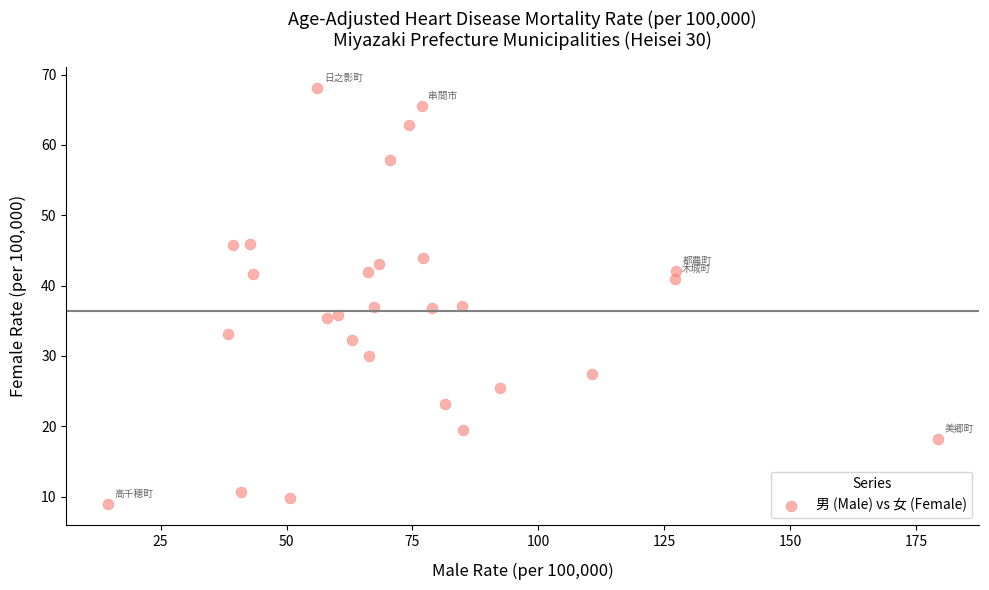

What is the range of Y values (max minus min)?

59.2